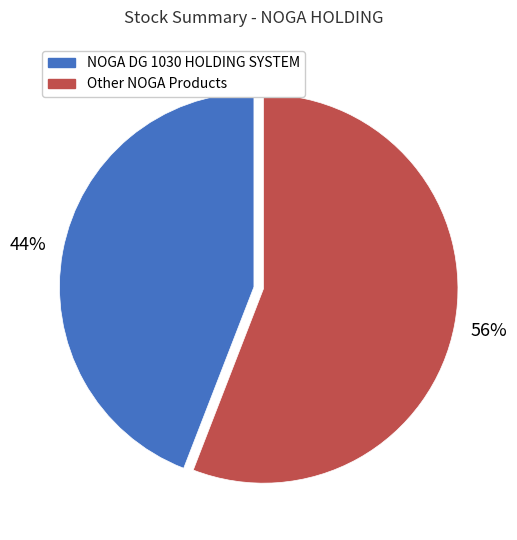

To the nearest percent, what is the difference between the largest and smallest slice percentages?

12%